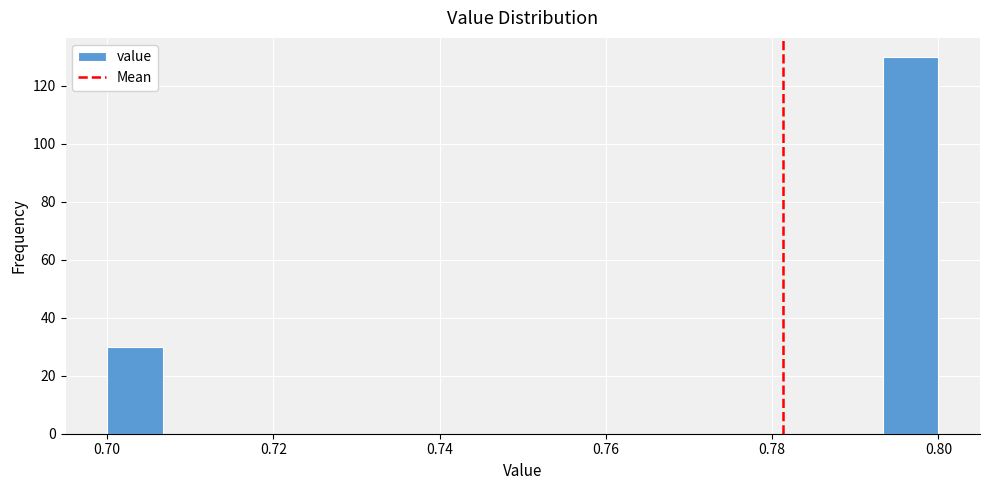

Read against the x-axis, roughly where is the centre of the tallest bar?

0.796